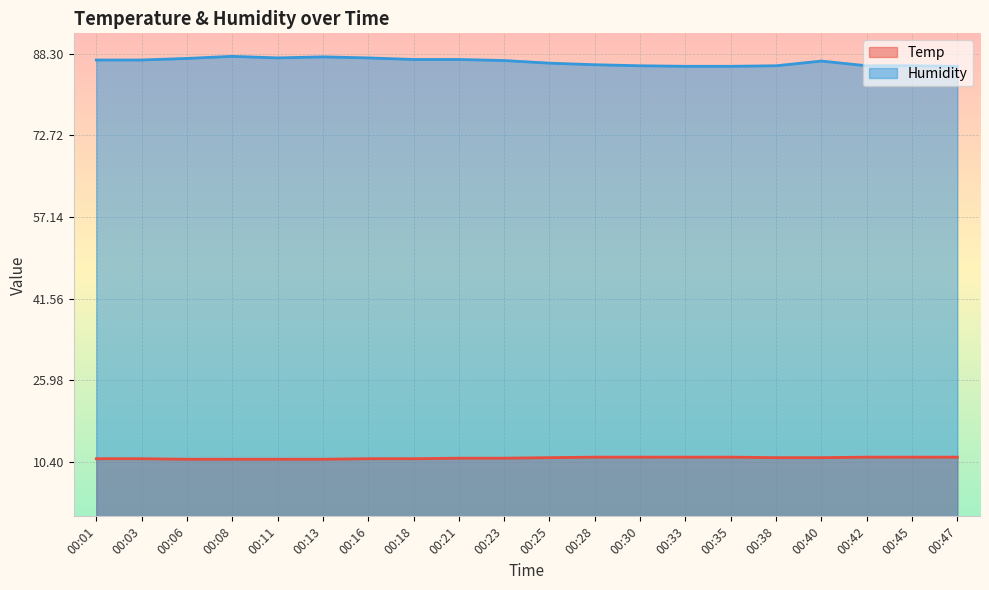

Rank the series at 00:25 from highest to lowest value.

Humidity, Temp